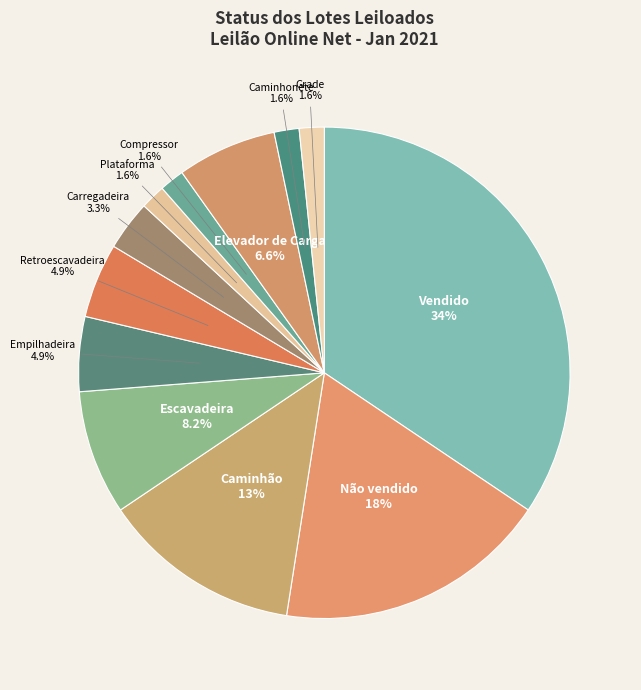

Count the number of slices in the pie.

12